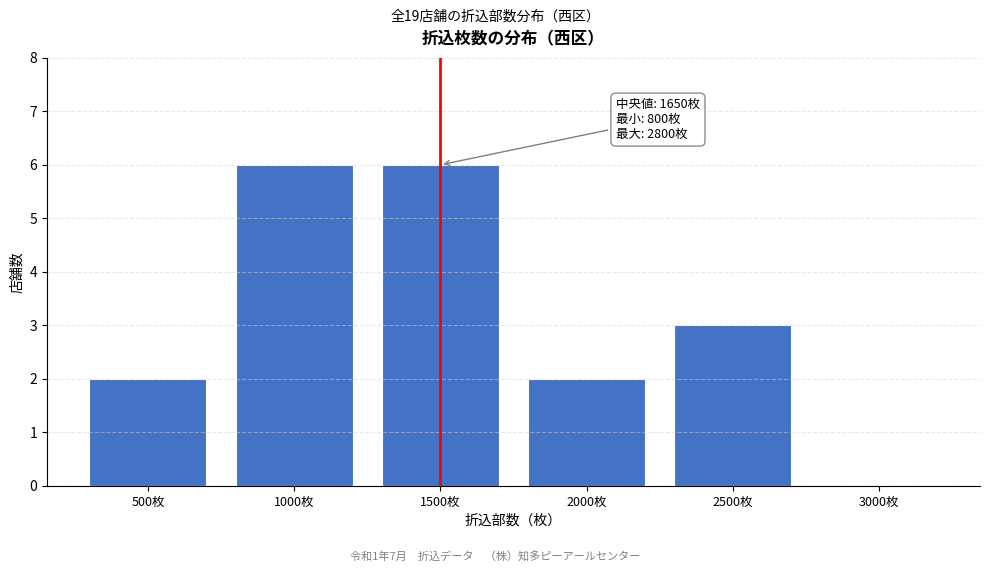

Reading left to right, extract all data points from this chart.

500枚=2	1000枚=6	1500枚=6	2000枚=2	2500枚=3	3000枚=0